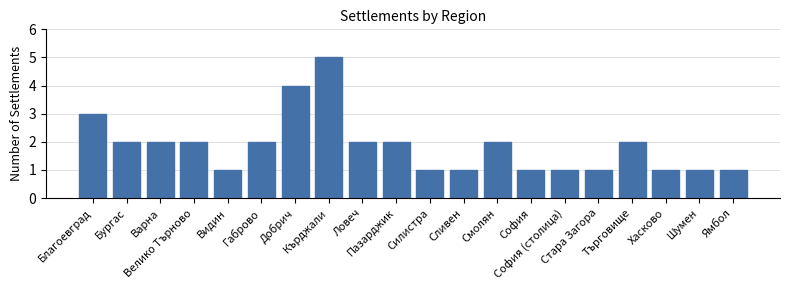

What is the value of the 10th bar from the left?

2